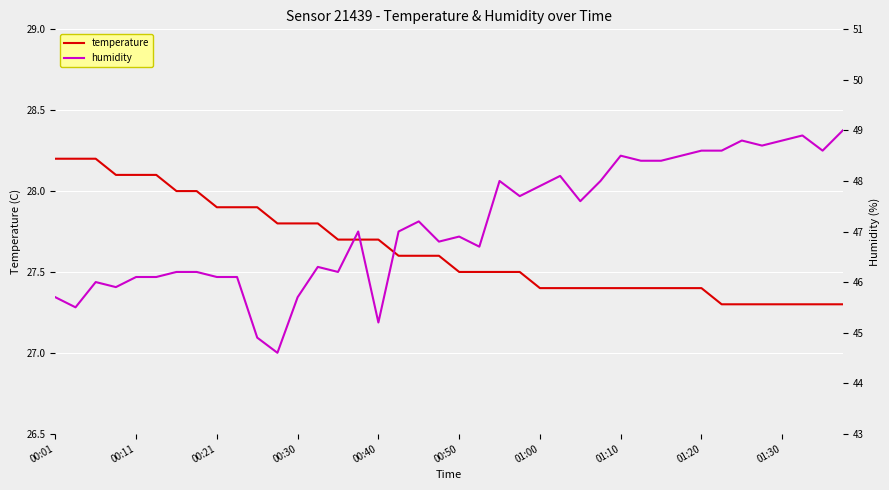

What is the highest value of the temperature series?

28.2